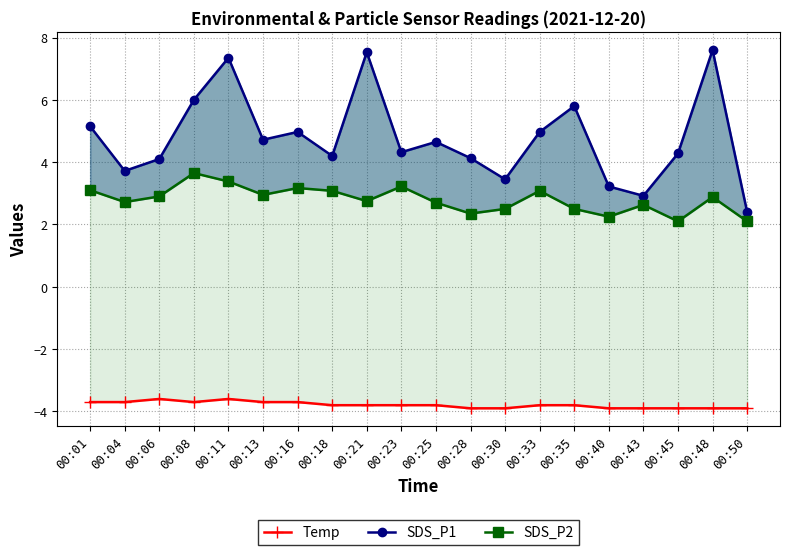

At which label is SDS_P2 closest to 2?

00:45